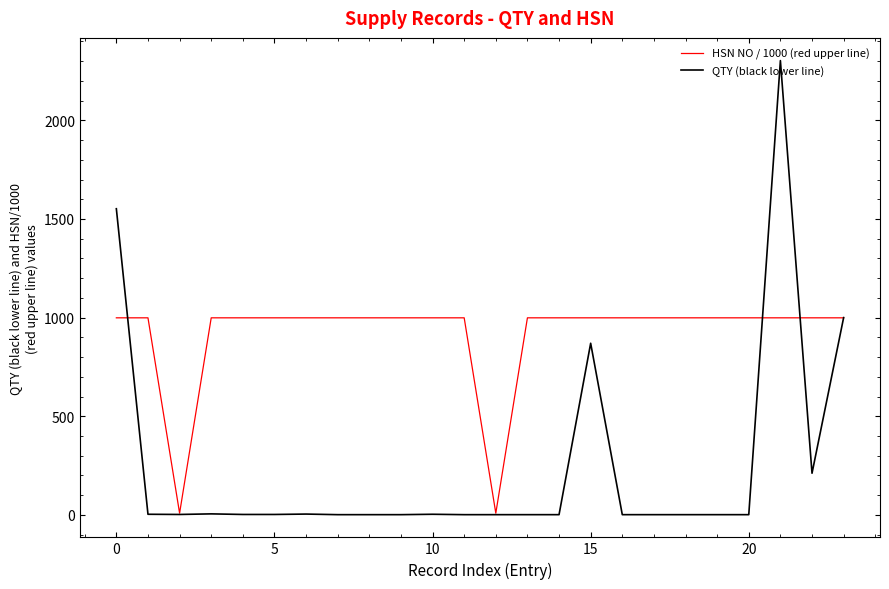

List the series in order of their peak value, lowest first.

HSN NO / 1000 (red upper line), QTY (black lower line)